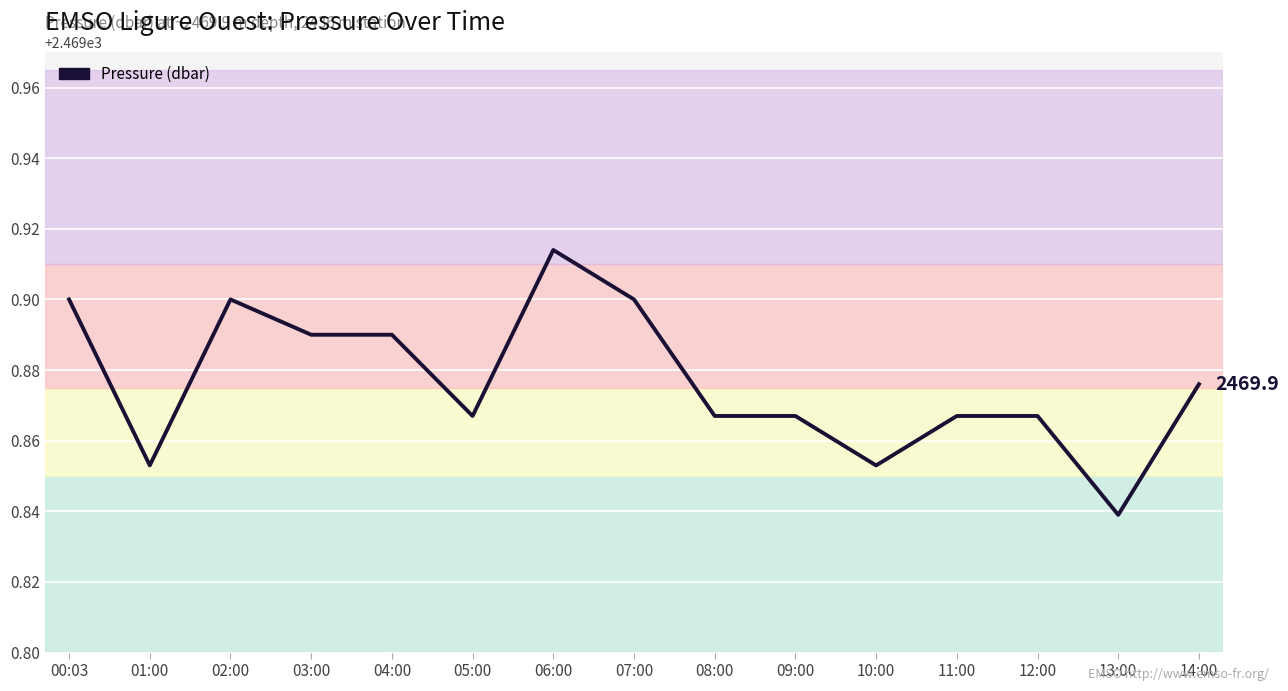

Which has a higher value, 12:00 or 07:00?

07:00